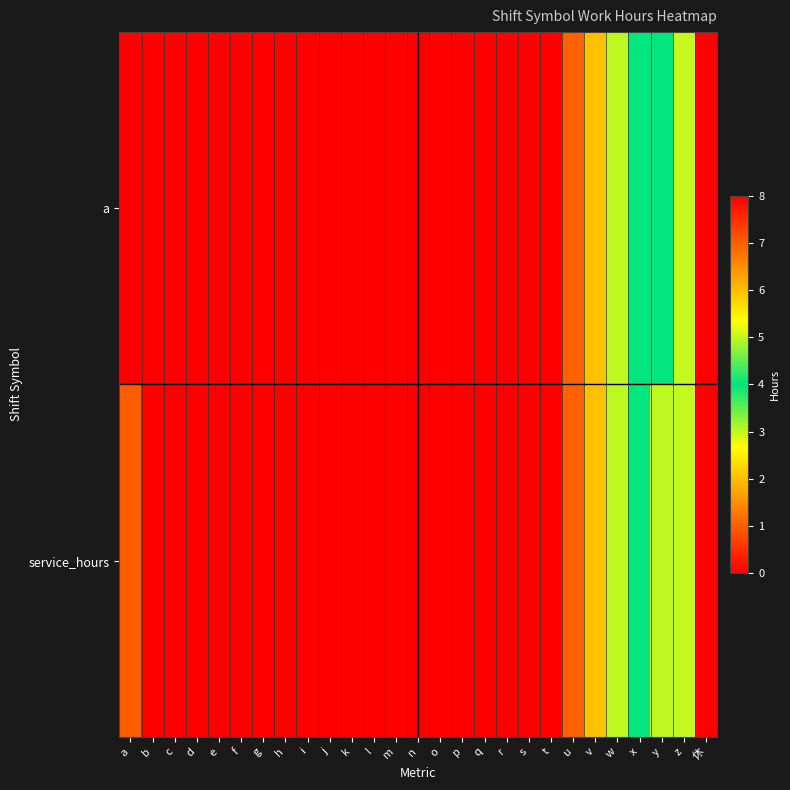

Reading right to left, list all the values displayed in this chart.

a: 休=0	z=5	y=4	x=4	w=3	v=2	u=1	t=0	s=0	r=0	q=0	p=0	o=0	n=0	m=0	l=0	k=0	j=0	i=0	h=0	g=0	f=0	e=0	d=0	c=0	b=0	a=8
service_hours: 休=0	z=5	y=3	x=4	w=3	v=2	u=1	t=0	s=0	r=0	q=0	p=0	o=0	n=0	m=0	l=0	k=0	j=0	i=0	h=0	g=0	f=0	e=0	d=0	c=0	b=0	a=7